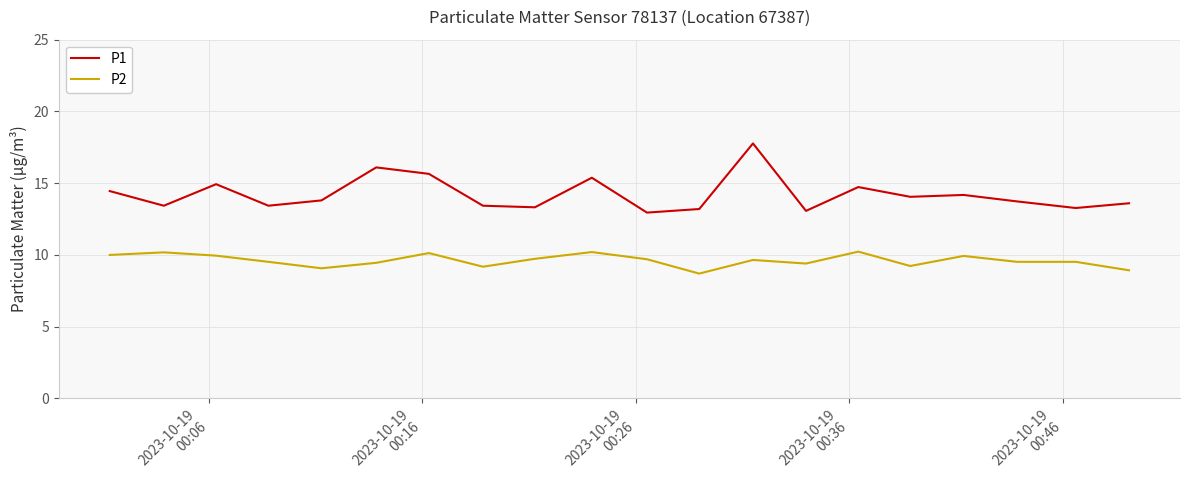

What are all the series names shown in the legend?

P1, P2